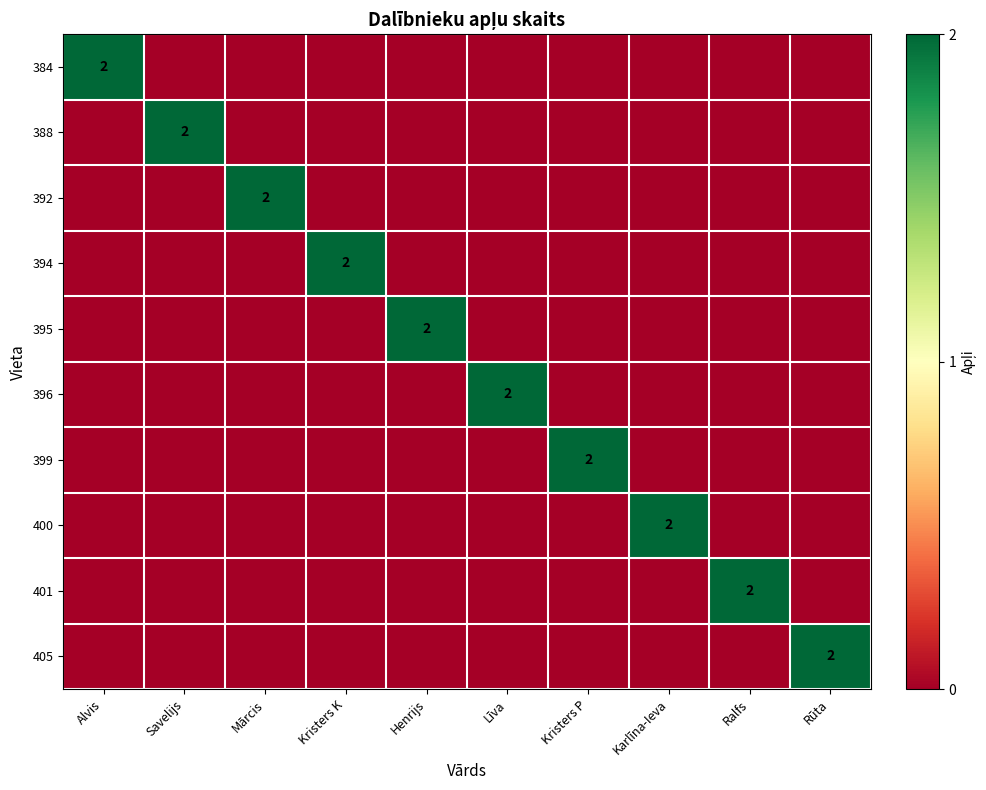

What is the sum of all 384 values?

2